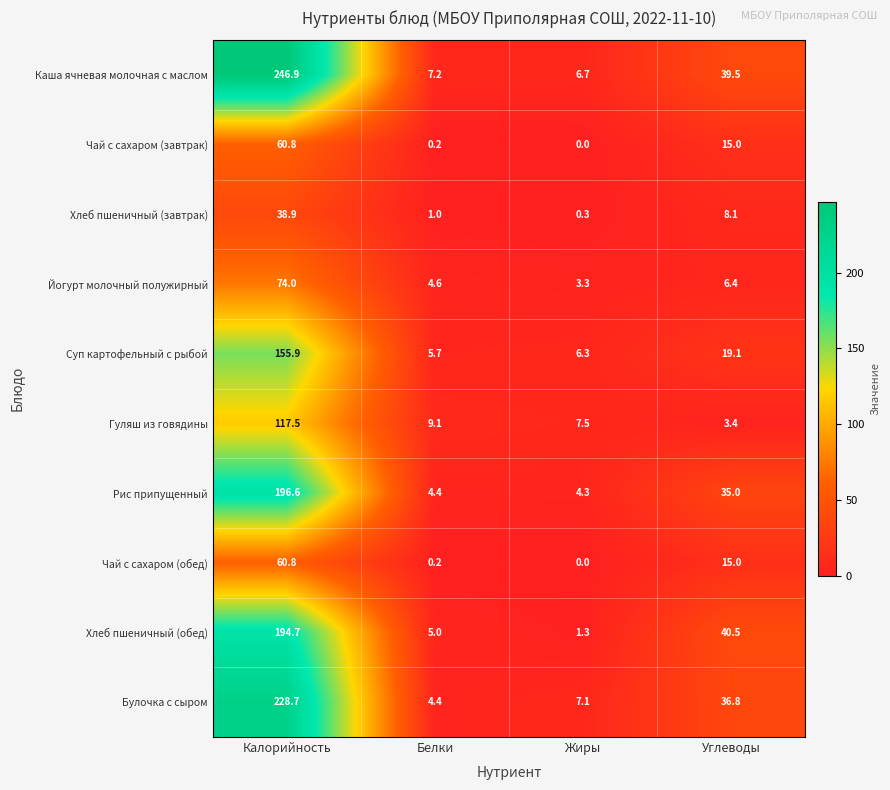

True or false: Булочка с сыром has a value of 13.4 at Углеводы.

False